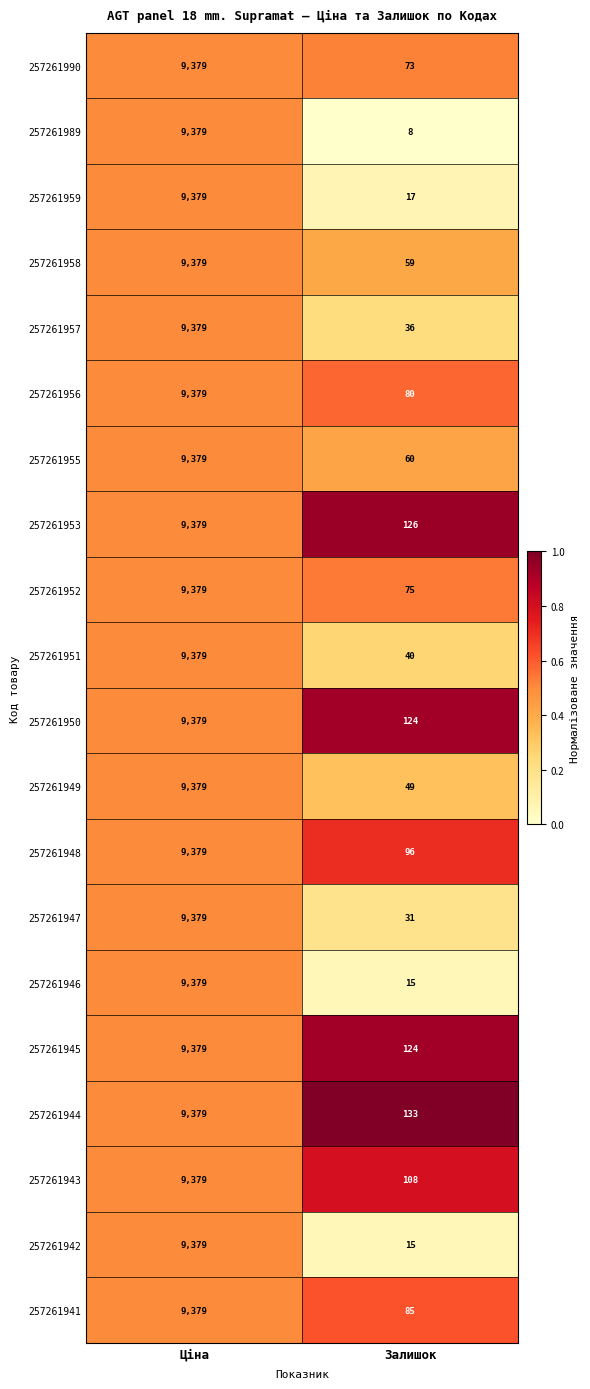

Which series has the largest range (max minus min)?

257261989